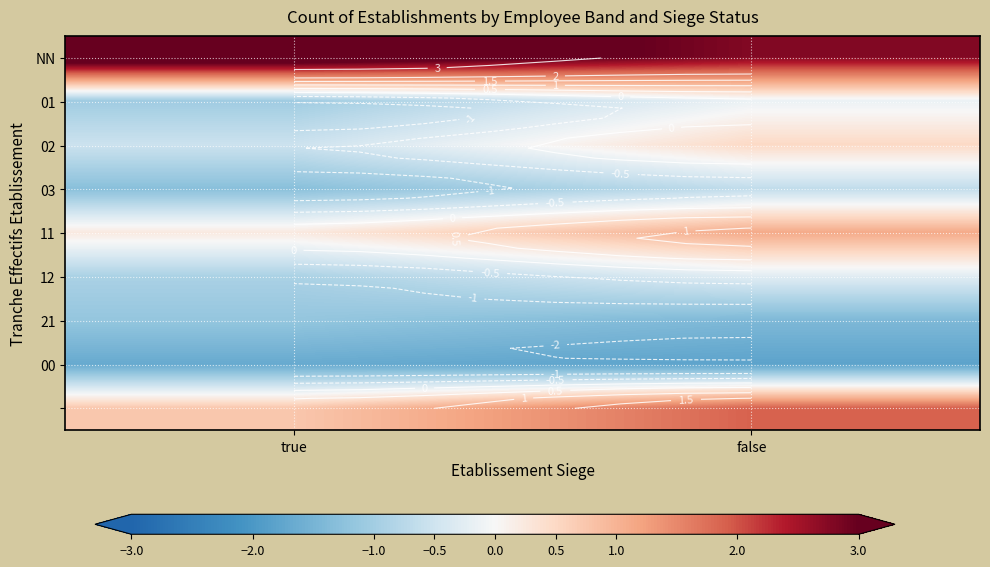

What is the average value of the 21 series?

-1.3